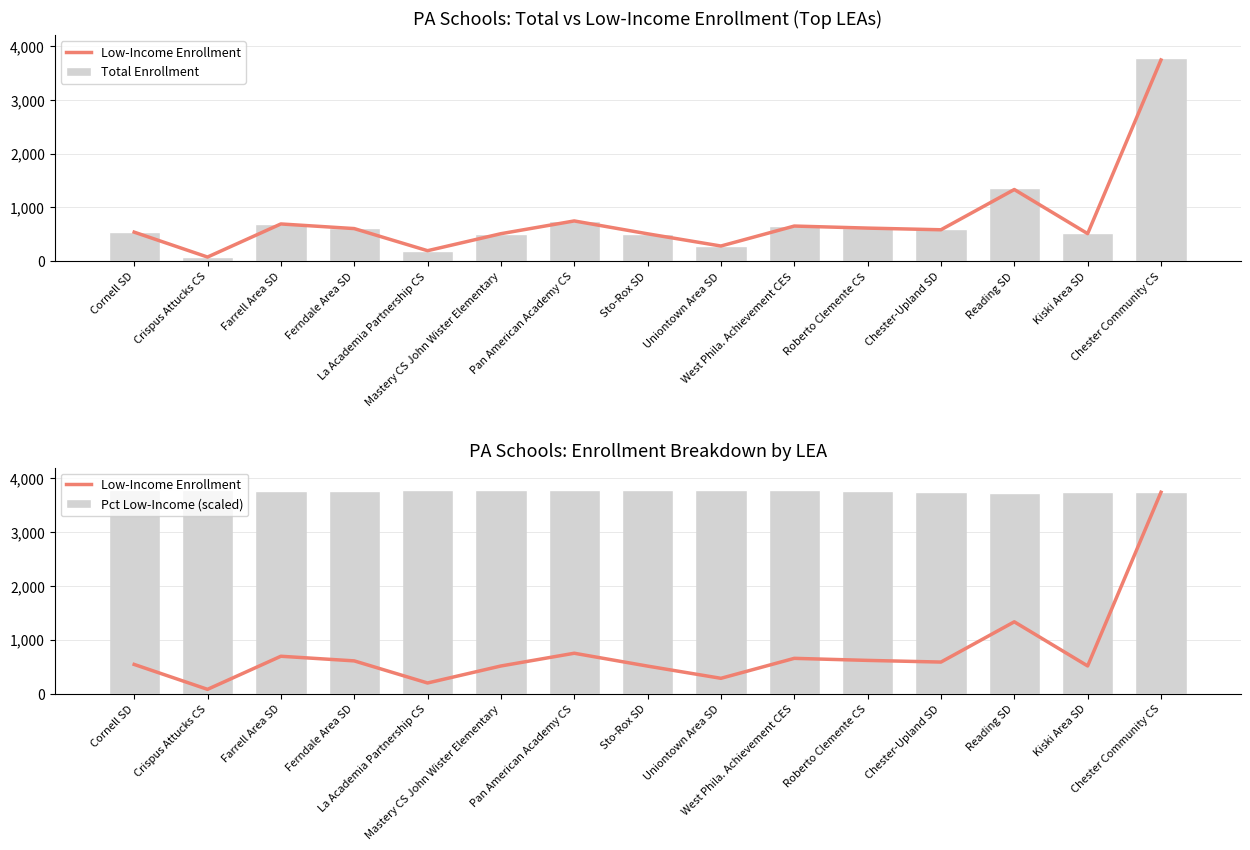

Which series has the largest total across all categories?

Pct Low-Income (scaled)